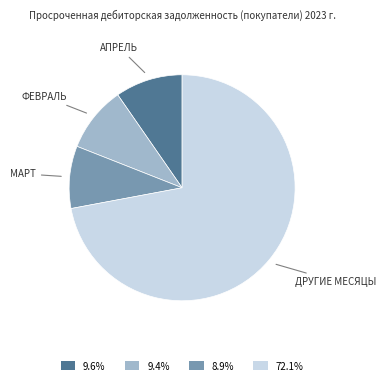

Approximately how many times larger is the value at 72.1% compared to 9.4%?

7.7